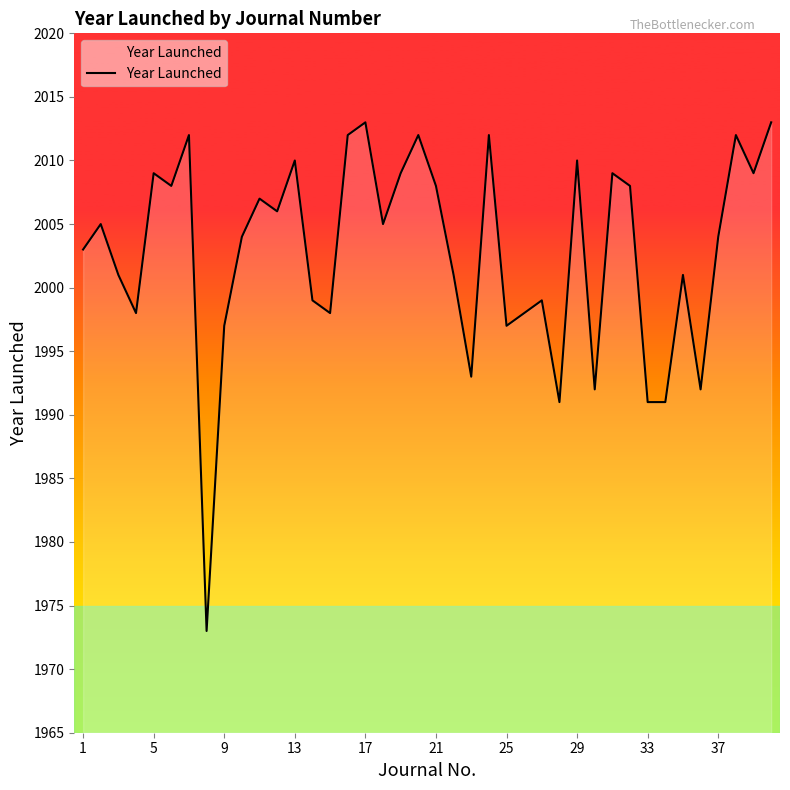

What is the greatest value displayed?

2013